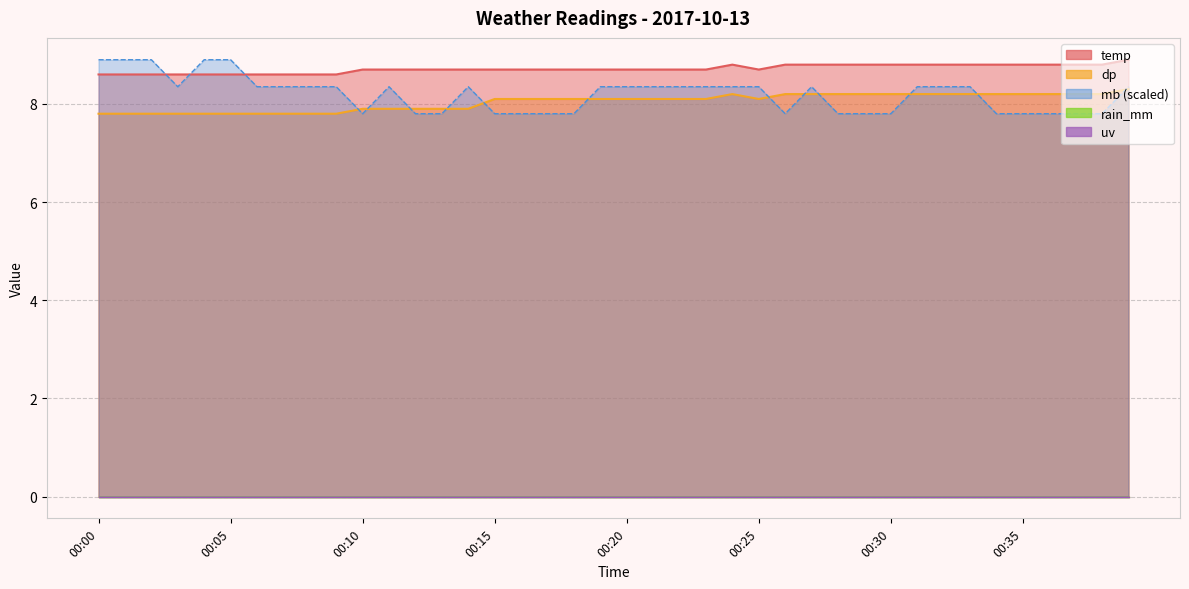

What is the value of the dp point at the 1st from the left?

7.8